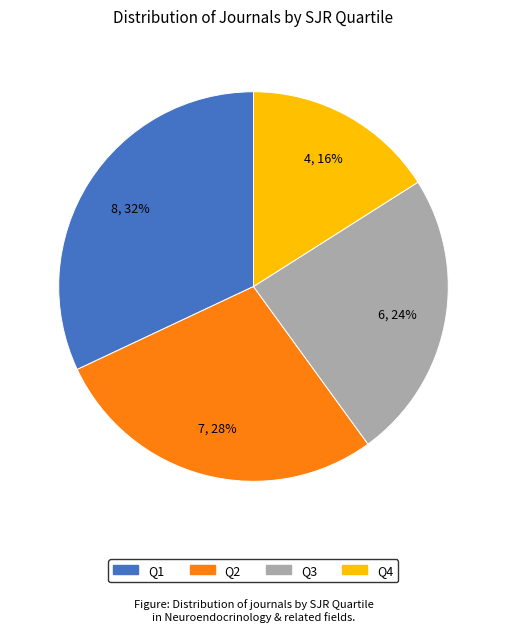

Rank the categories by value from highest to lowest.

Q1, Q2, Q3, Q4